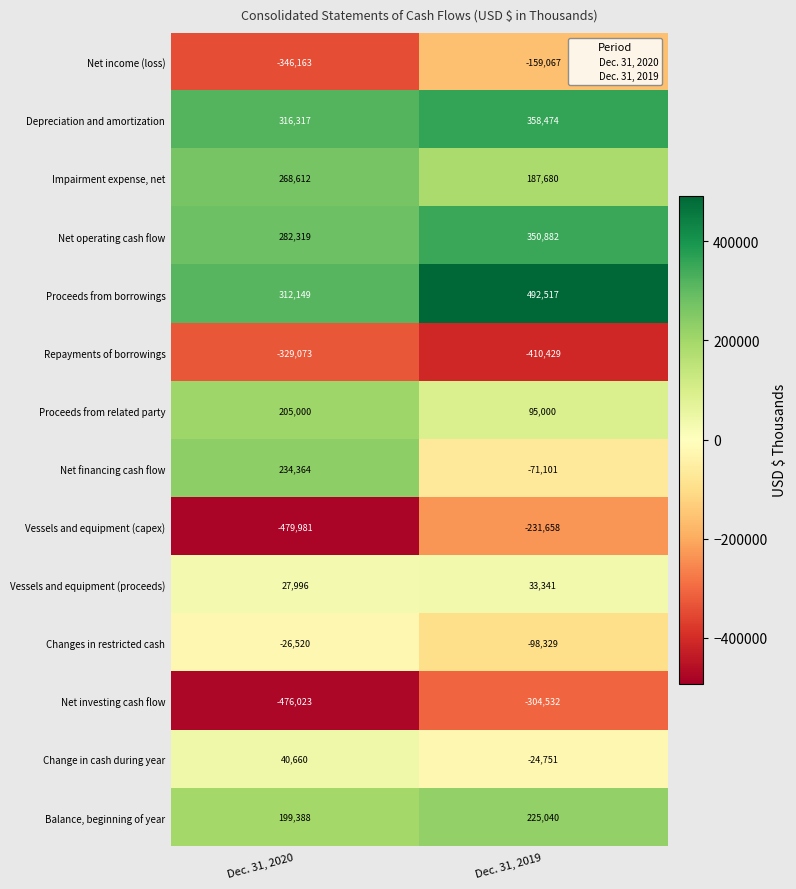

List the series in order of their peak value, highest first.

Proceeds from borrowings, Depreciation and amortization, Net operating cash flow, Impairment expense, net, Net financing cash flow, Balance, beginning of year, Proceeds from related party, Change in cash during year, Vessels and equipment (proceeds), Changes in restricted cash, Net income (loss), Vessels and equipment (capex), Net investing cash flow, Repayments of borrowings